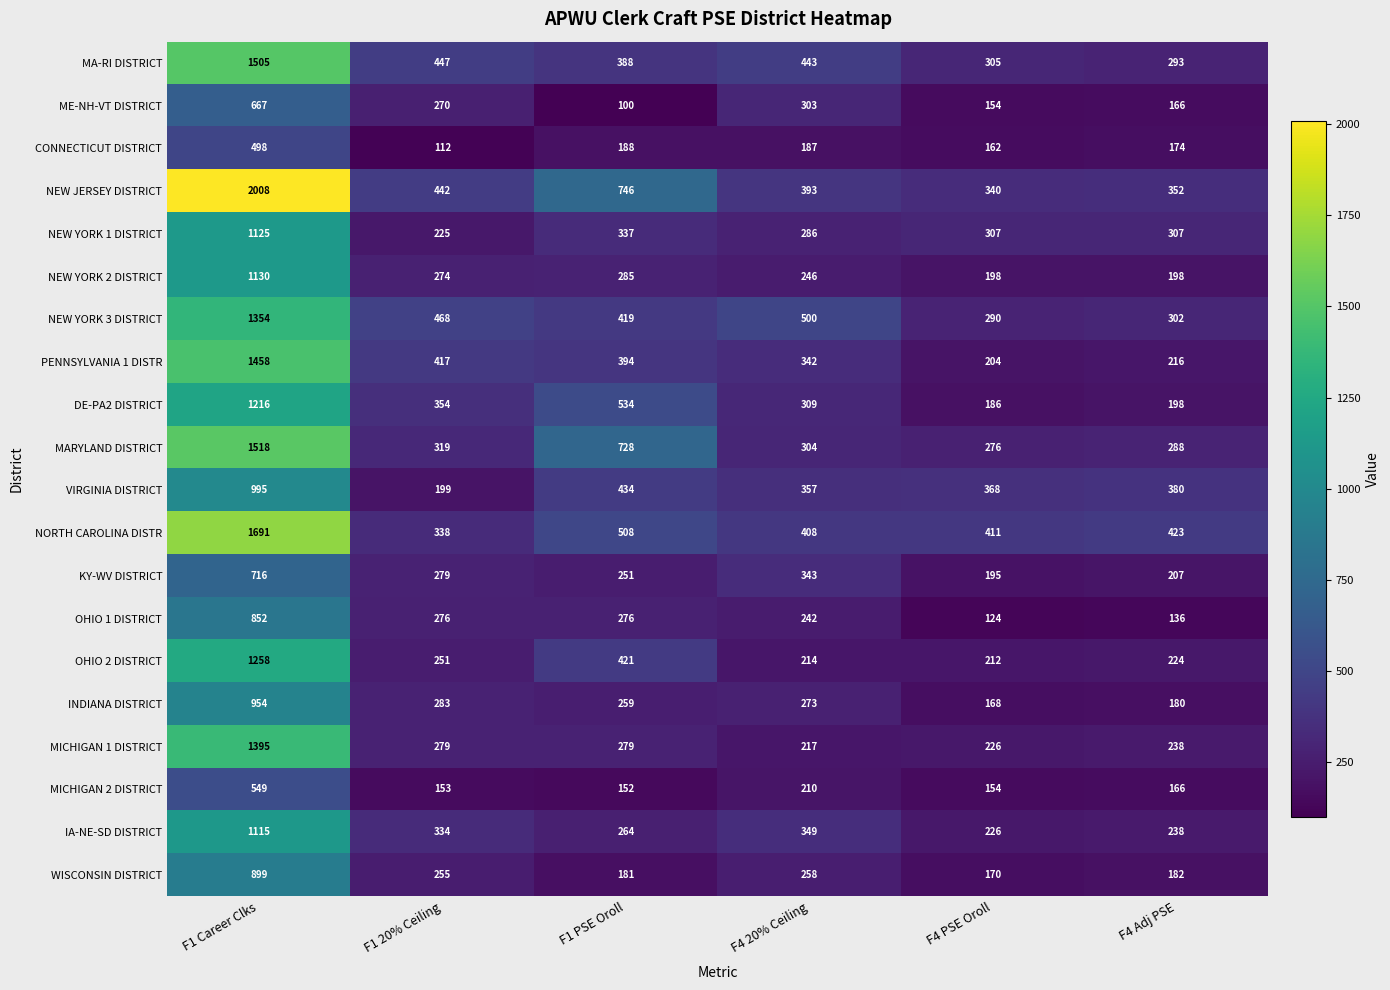

At which category is the sum across all series the highest?

F1 Career Clks